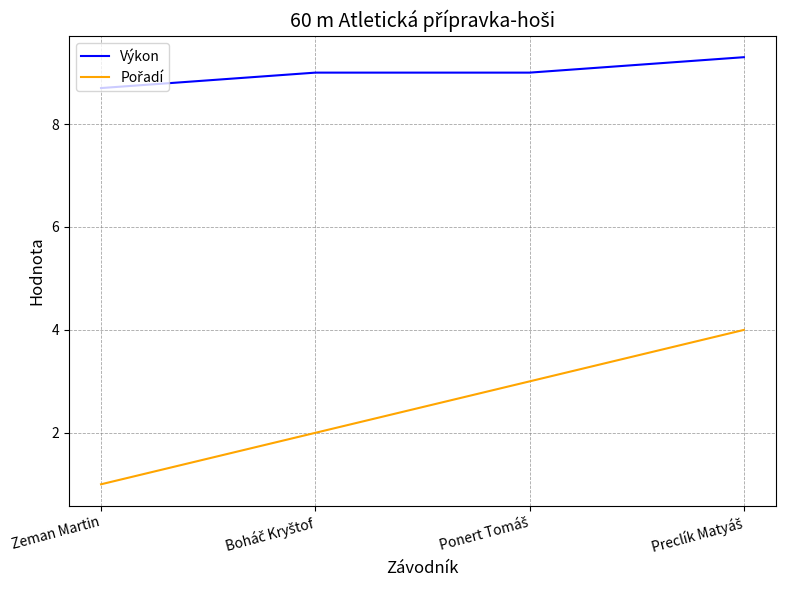

What is the average value of the Výkon series?

9.0